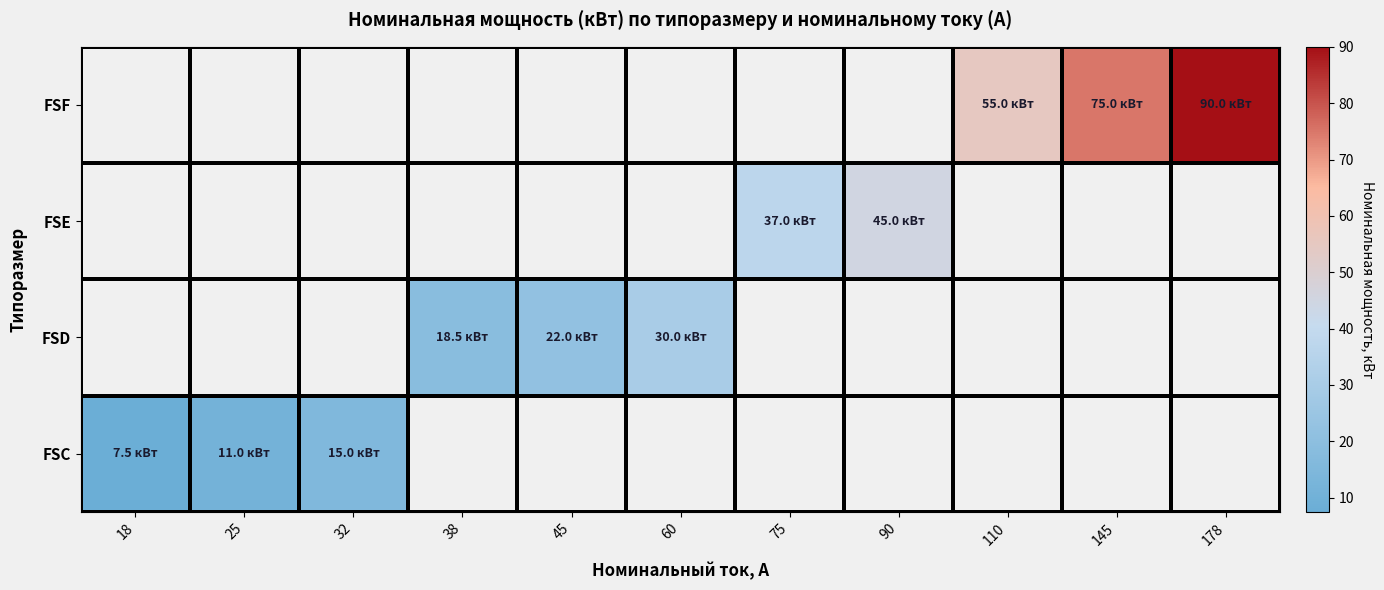

At how many categories does at least one series exceed 24?

6